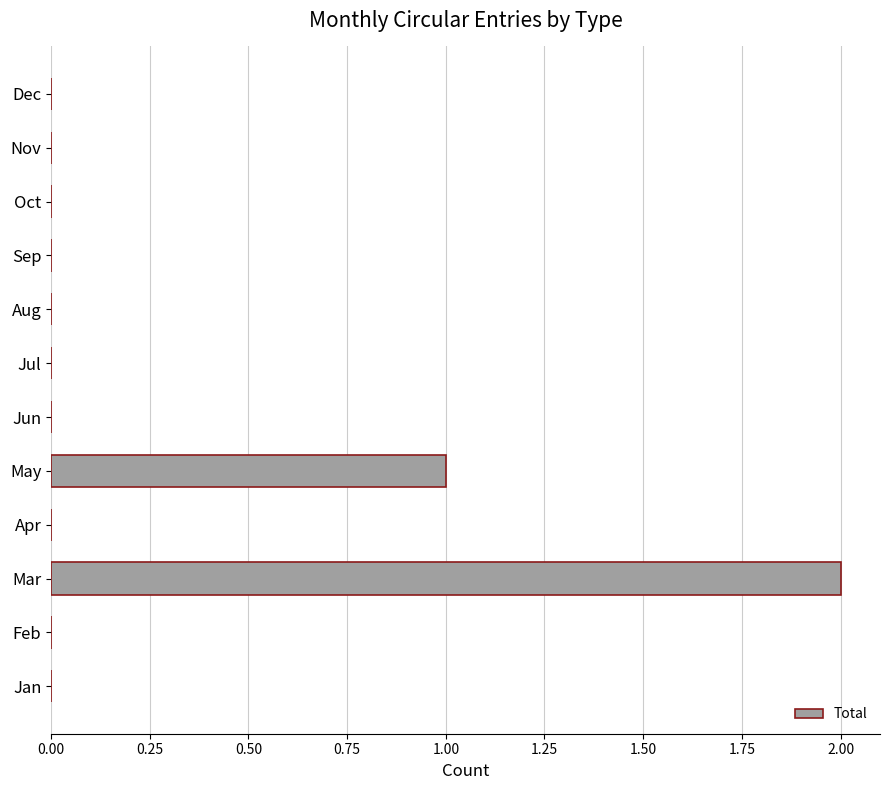

The chart shows a value of 2 at Mar. True or false?

True